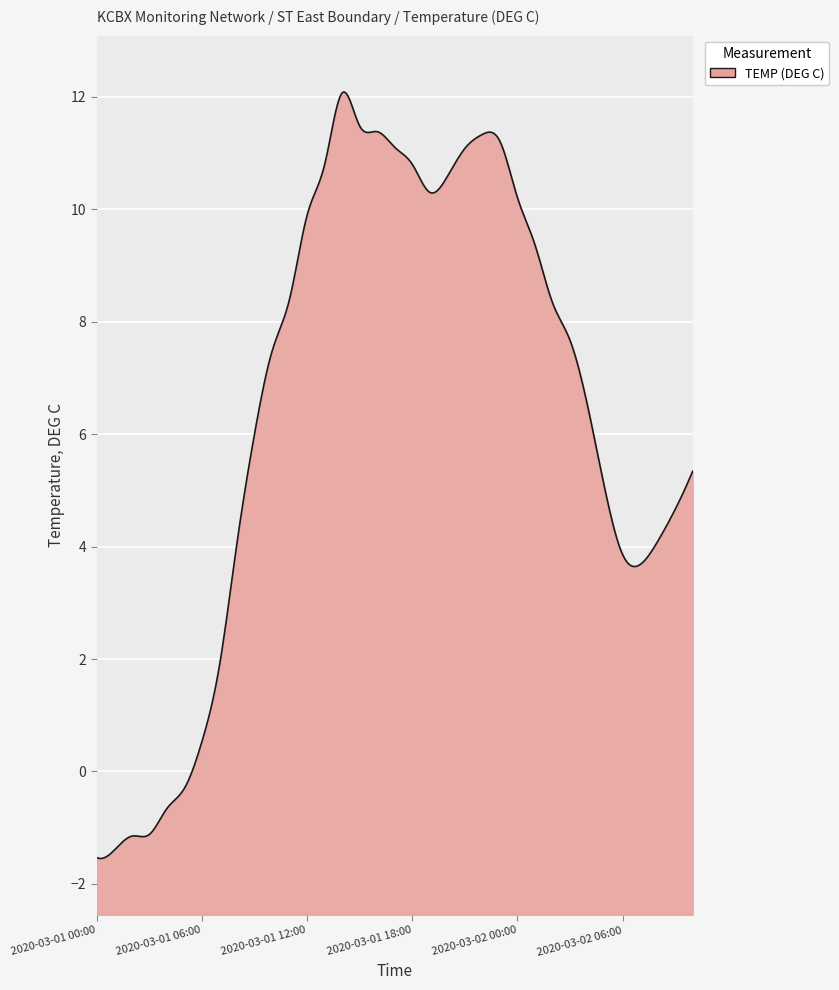

Between 2020-03-01 02:00 and 2020-03-01 21:00, which is larger?

2020-03-01 21:00